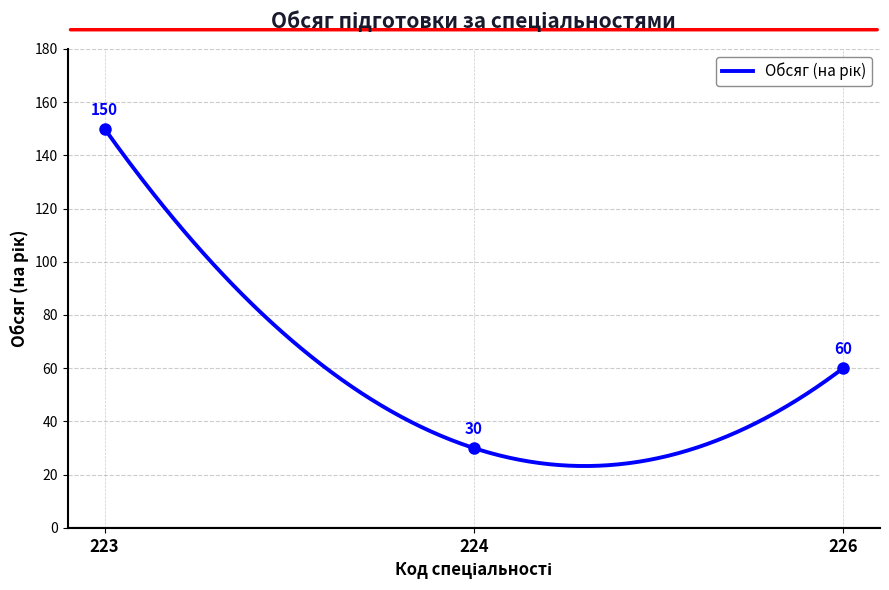

What is the approximate value at 224, to the nearest 5?

30